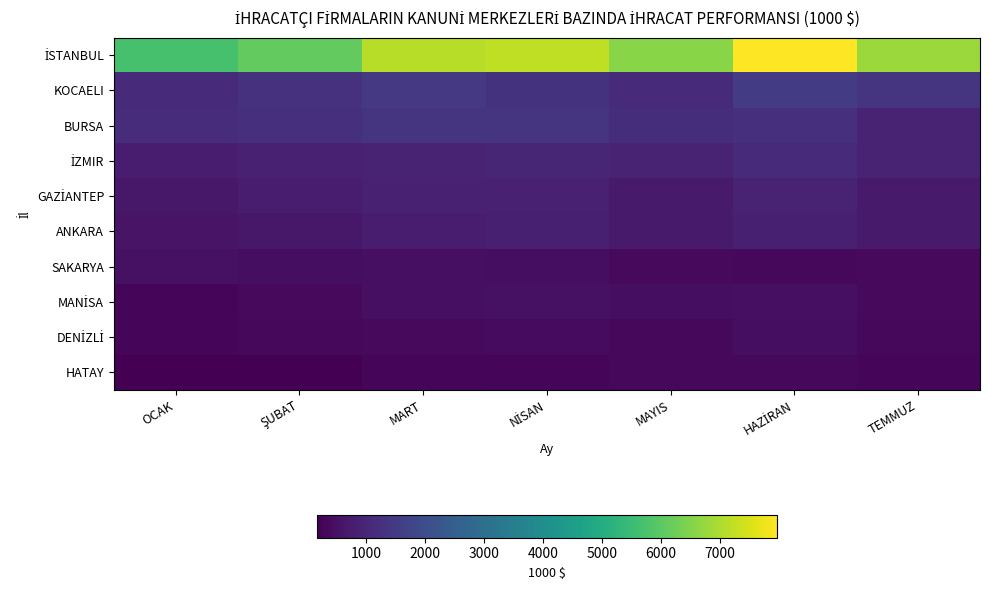

Rank the series at MAYIS from lowest to highest value.

HATAY, DENİZLİ, SAKARYA, MANİSA, ANKARA, GAZİANTEP, İZMIR, KOCAELI, BURSA, İSTANBUL